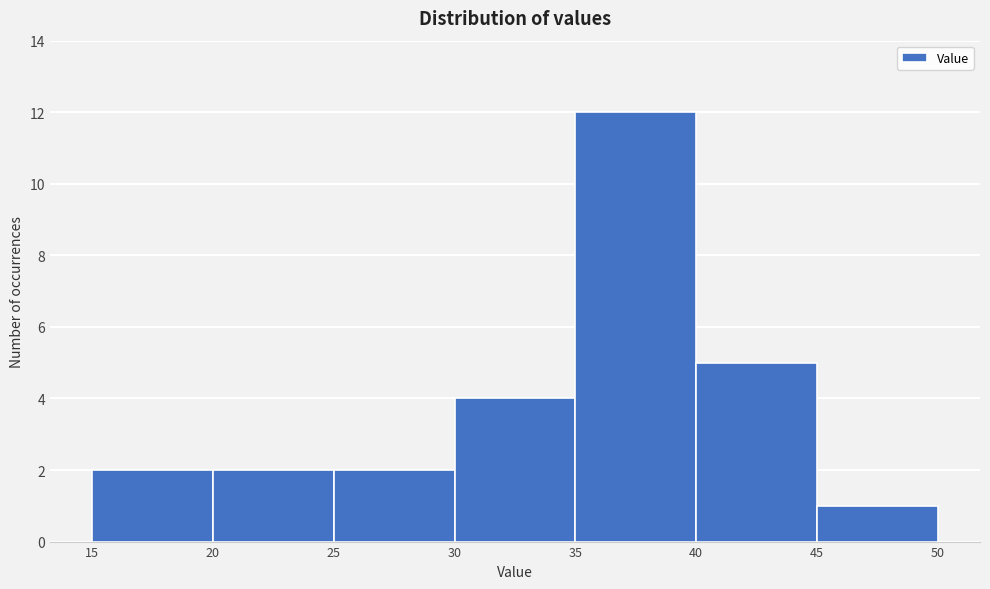

Reading left to right, transcribe this chart: for each bar, give the range it covers on the x-axis and its height. The values are not printed on the chart, so give them approximately, as read against the axis.

15 to 20: 2
20 to 25: 2
25 to 30: 2
30 to 35: 4
35 to 40: 12
40 to 45: 5
45 to 50: 1